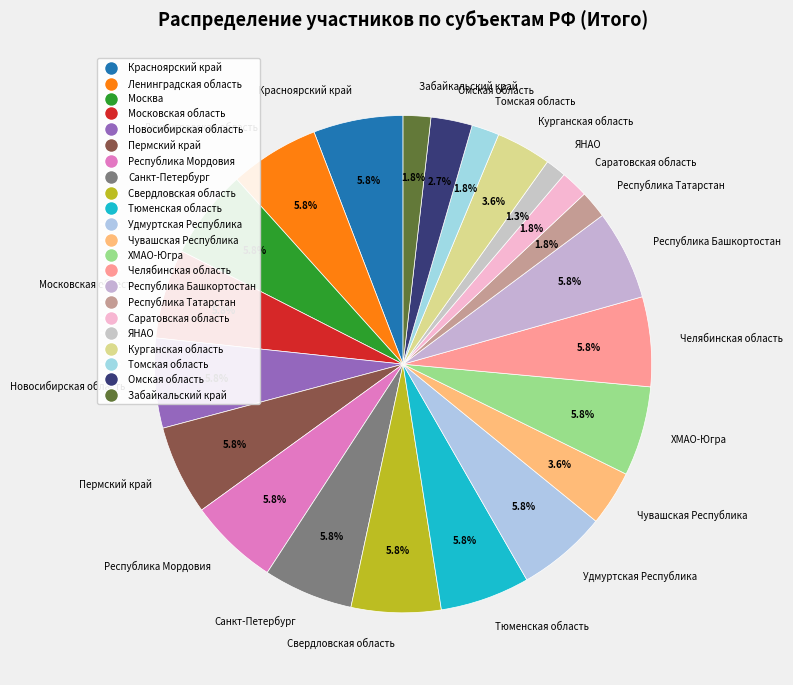

True or false: Челябинская область accounts for 1% of the total.

False